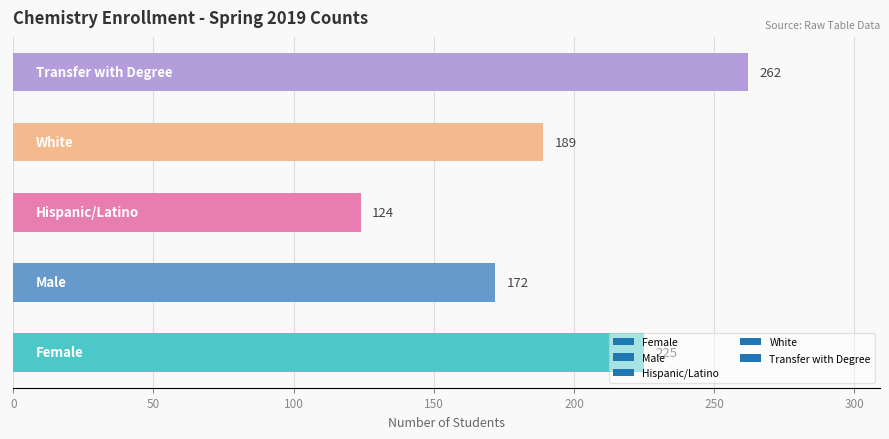

What is the minimum value shown in the chart?

124